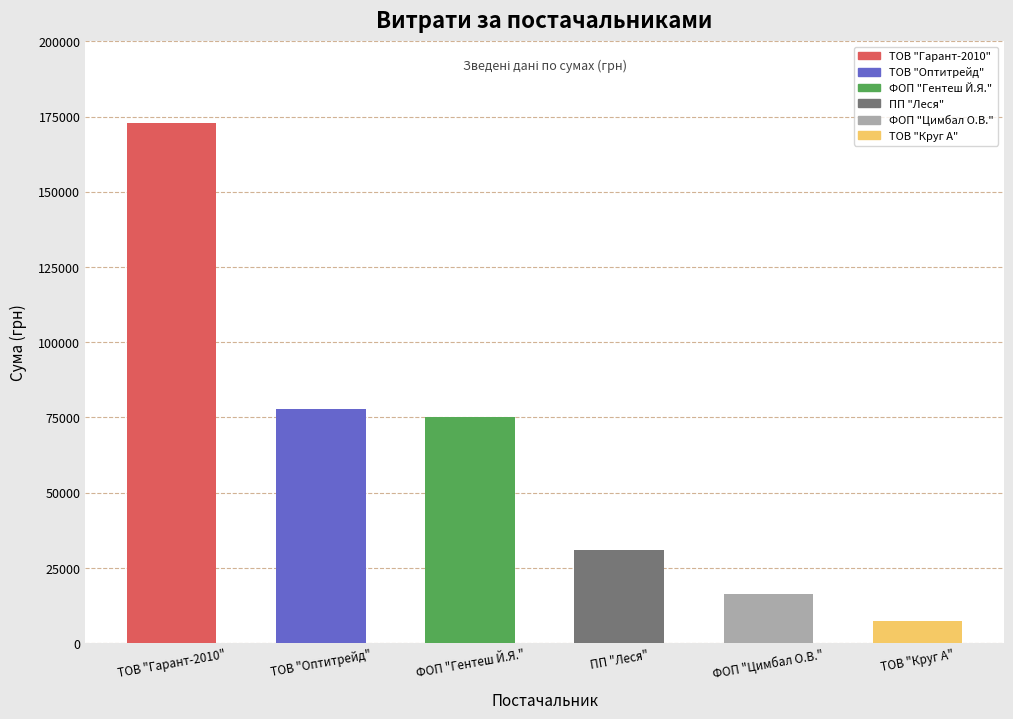

What is the change in value from ТОВ "Гарант-2010" to ФОП "Цимбал О.В."?

-156542.7